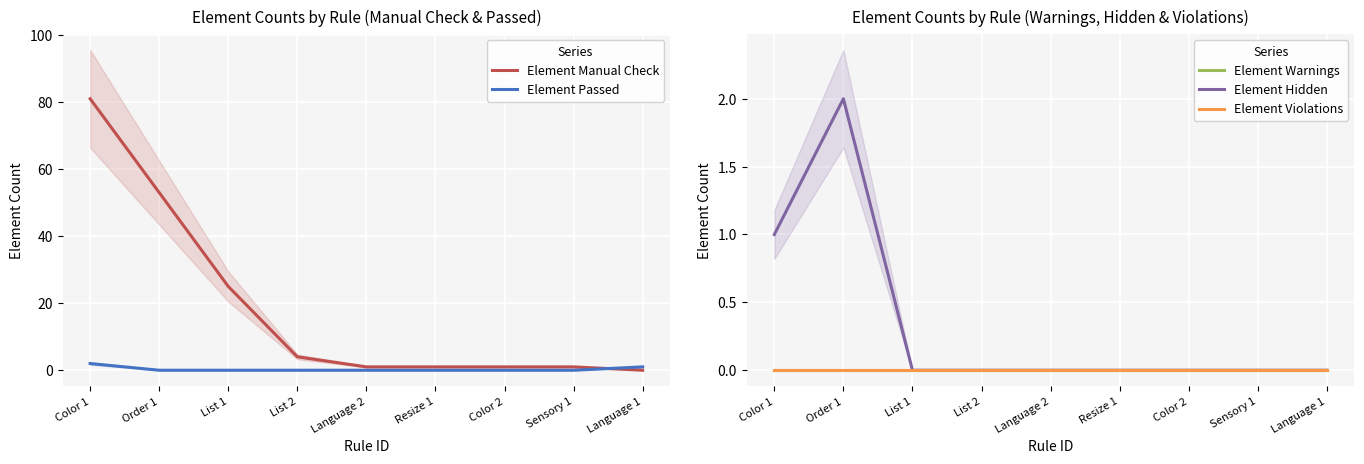

At which label does Element Manual Check reach its peak?

Color 1